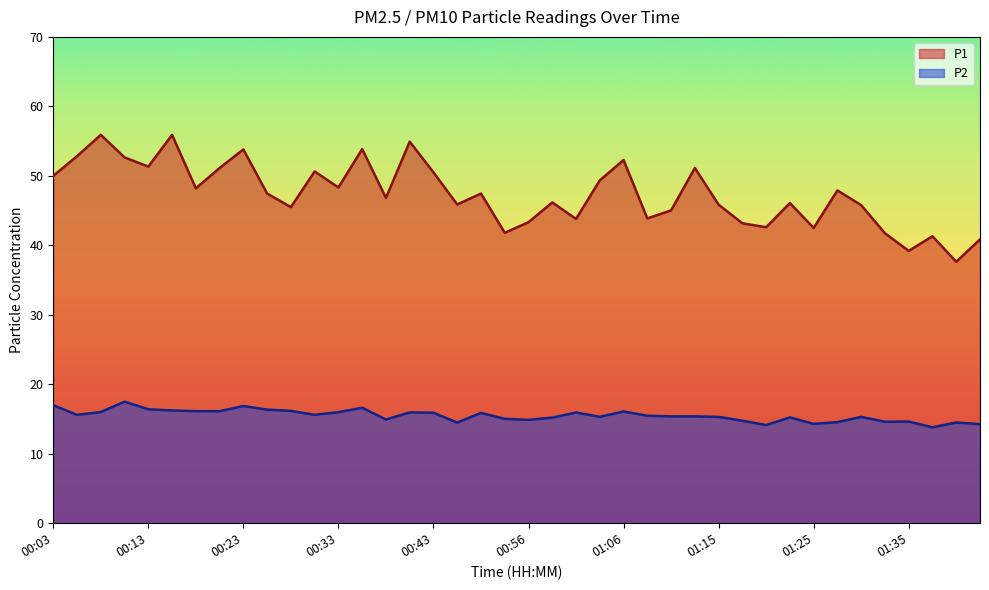

True or false: P2 and P1 intersect in this chart.

False